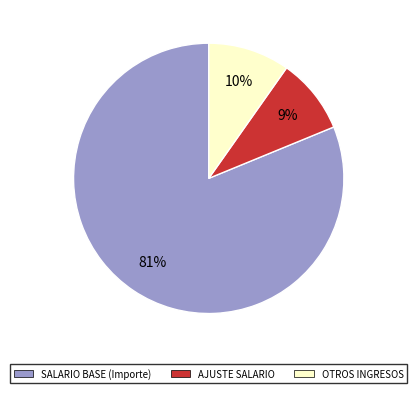

Between SALARIO BASE (Importe) and OTROS INGRESOS, which is larger?

SALARIO BASE (Importe)